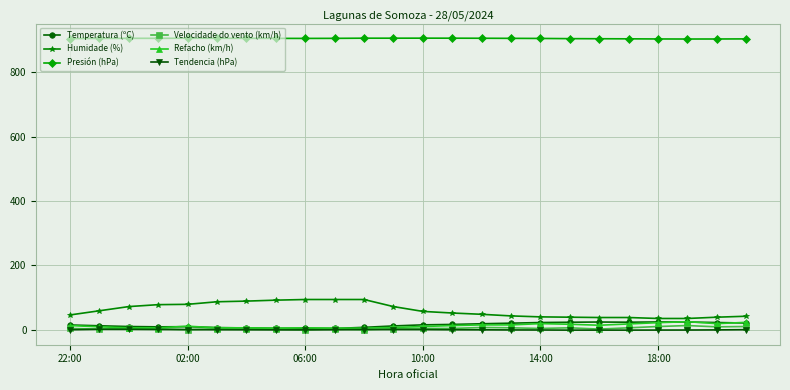

What are all the series names shown in the legend?

Temperatura (ºC), Humidade (%), Presión (hPa), Velocidade do vento (km/h), Refacho (km/h), Tendencia (hPa)